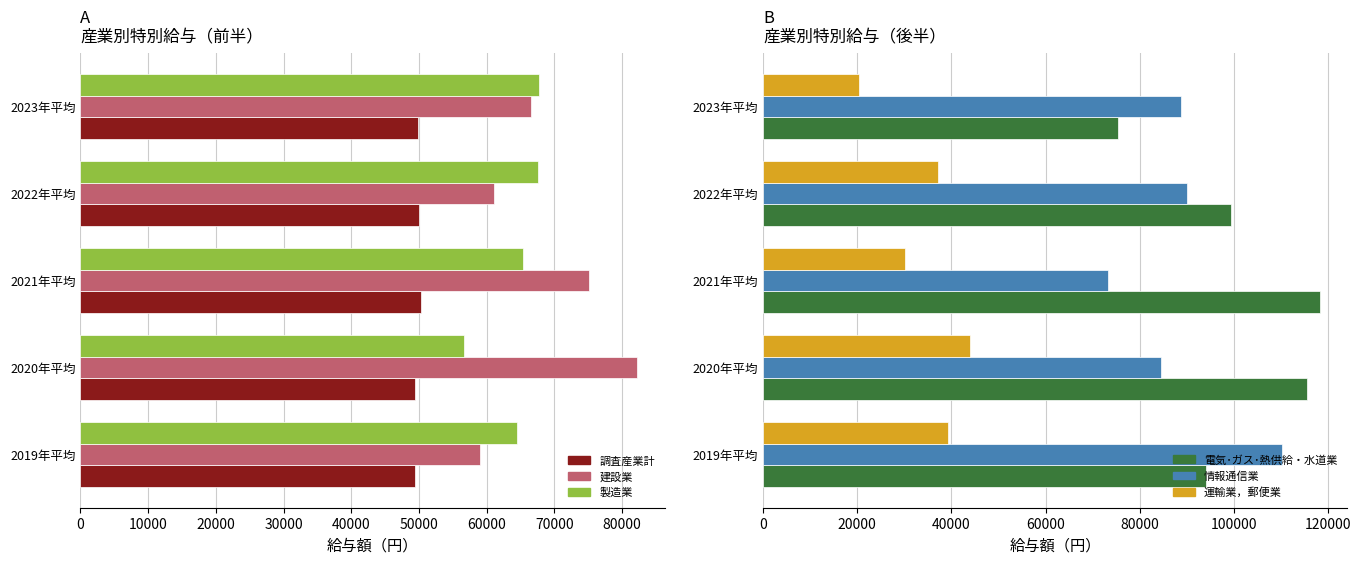

Is the value of 製造業 at 2020年平均 greater than the value of 調査産業計 at 2020年平均?

Yes